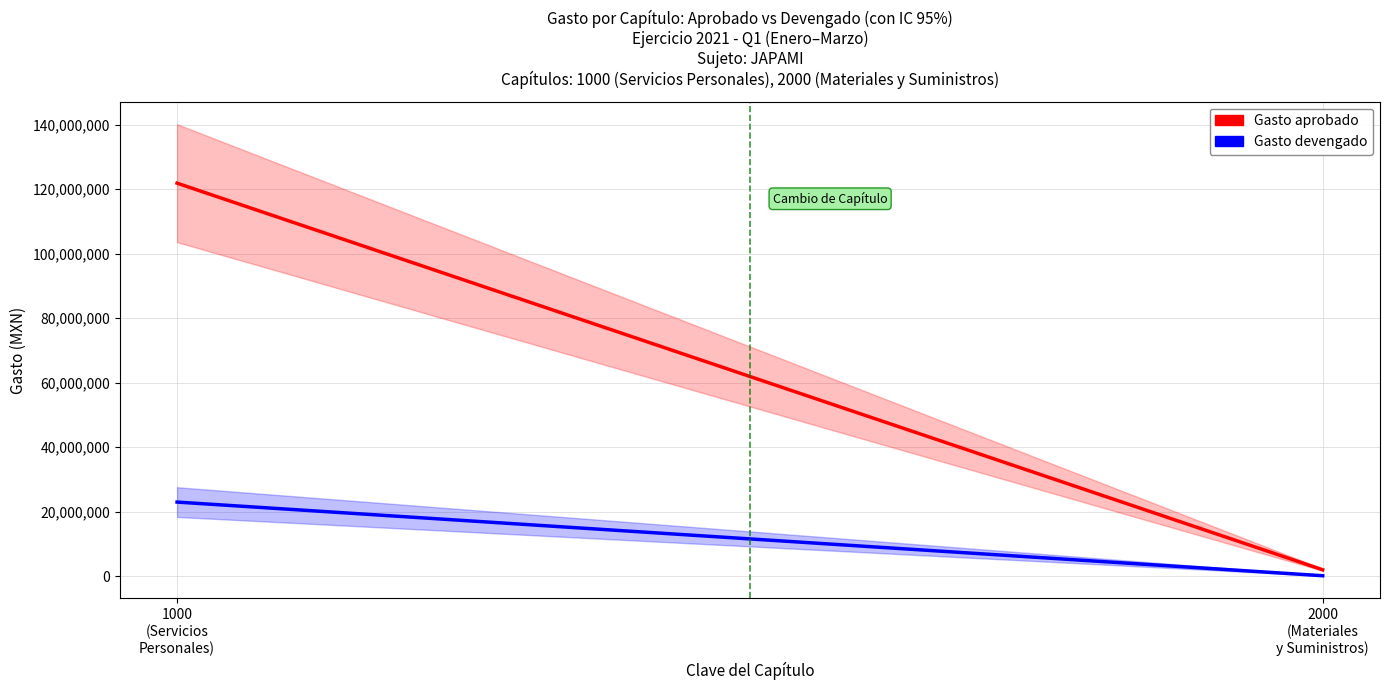

Reading left to right, extract all data points from this chart.

Gasto aprobado: 1000
(Servicios
Personales)=121845719.1	2000
(Materiales
y Suministros)=2018958.4
Gasto devengado: 1000
(Servicios
Personales)=23003284.7	2000
(Materiales
y Suministros)=171409.9